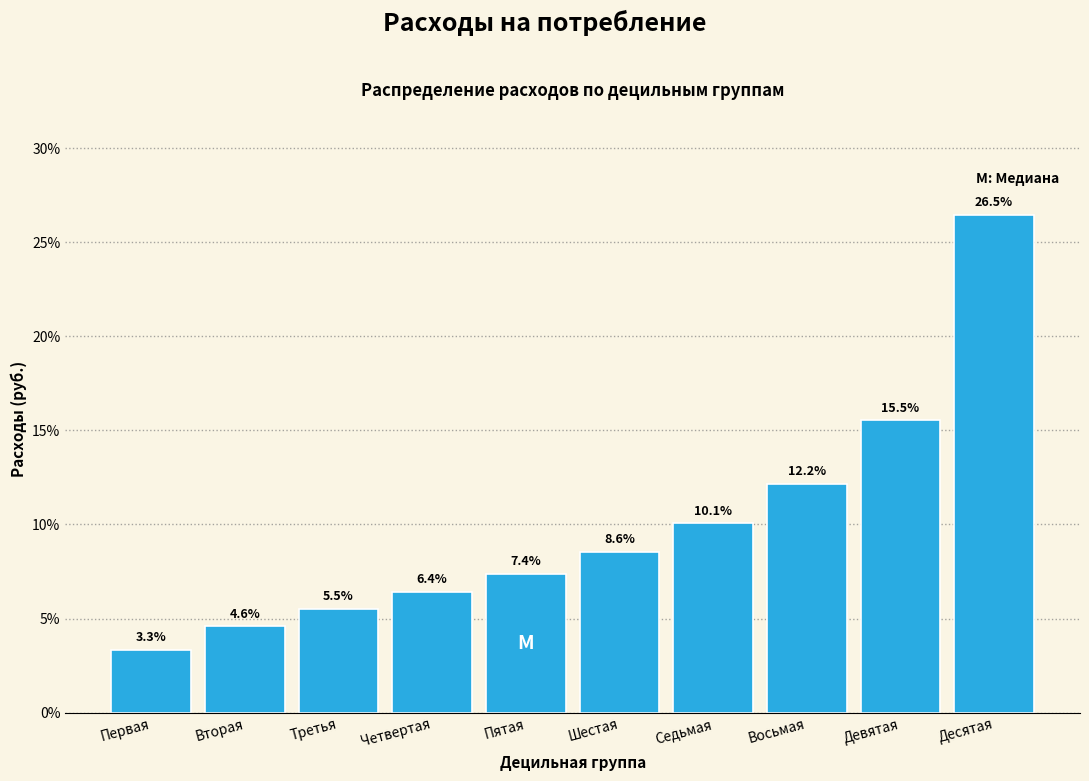

Reading right to left, what are all the values shown in this chart?

26.5	15.5	12.2	10.1	8.6	7.4	6.4	5.5	4.6	3.3